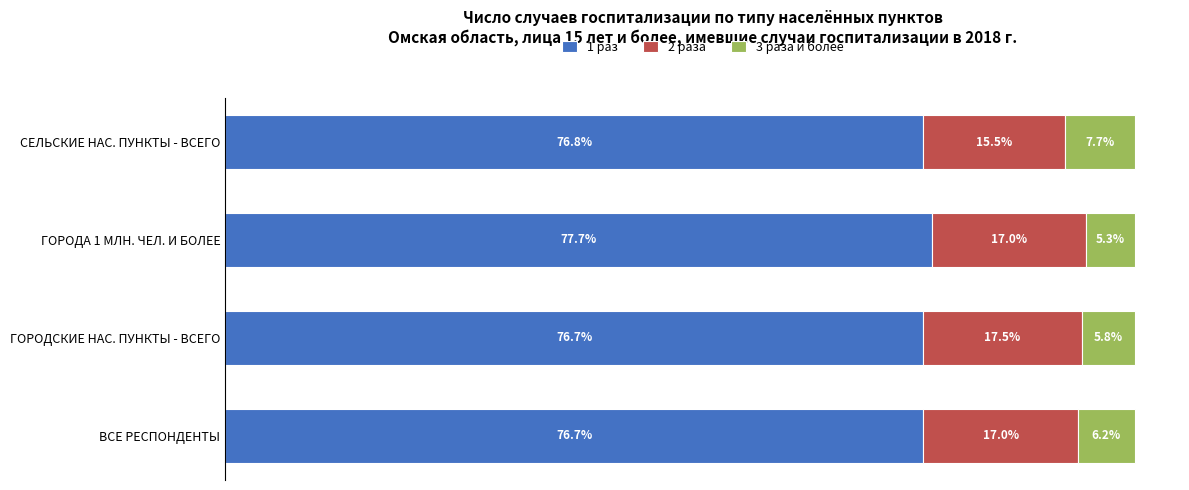

Where is 1 раз nearest to the value 77?

СЕЛЬСКИЕ НАС. ПУНКТЫ - ВСЕГО